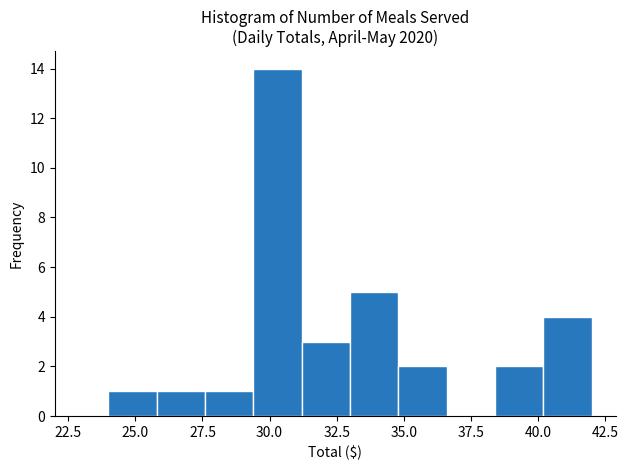

Read against the x-axis, roughly where is the centre of the tallest bar?

30.5